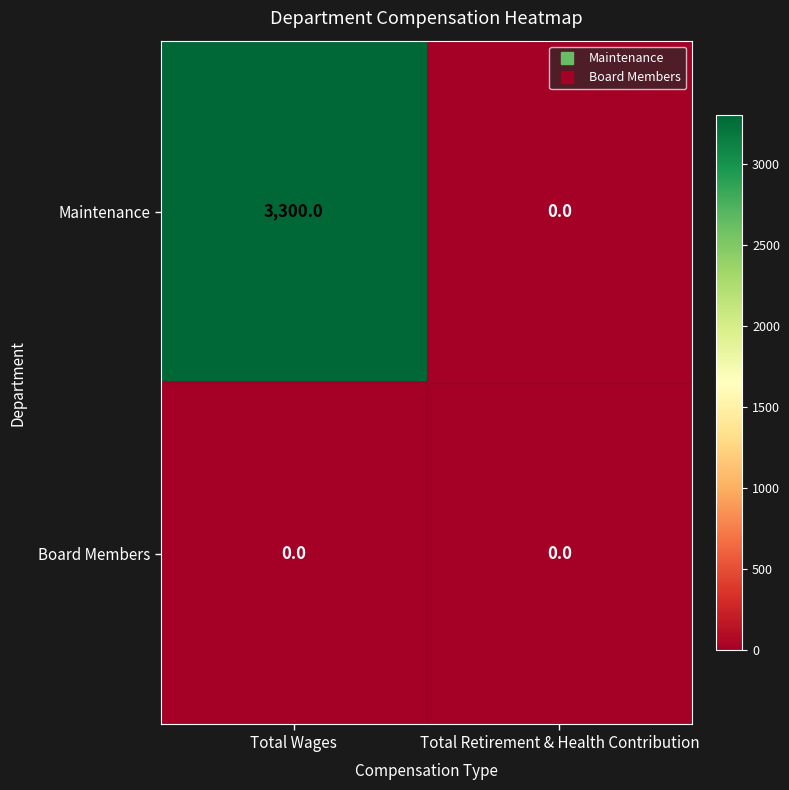

Which series has the largest total across all categories?

Maintenance